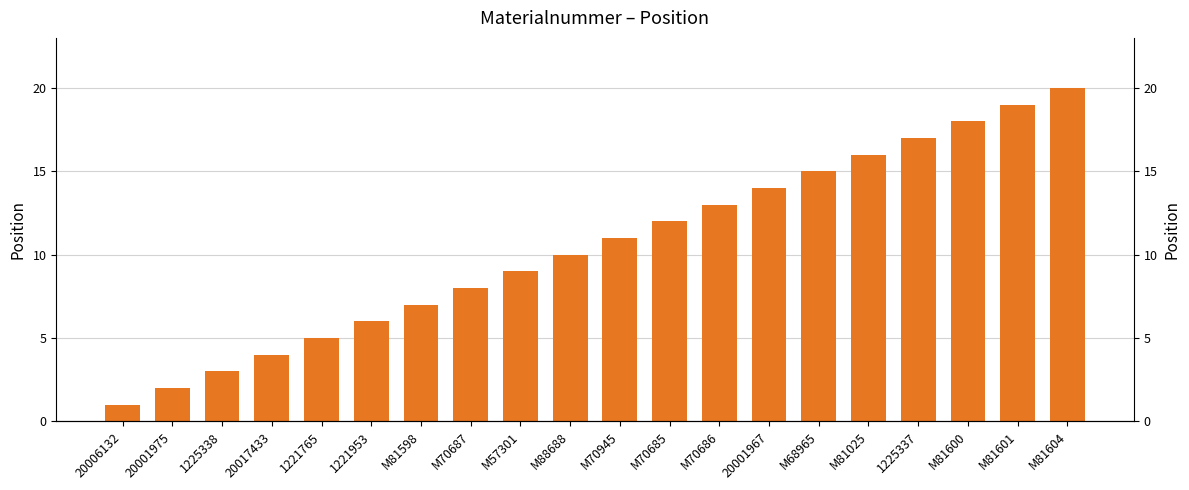

Is it true that the value at 20001975 is 2?

True